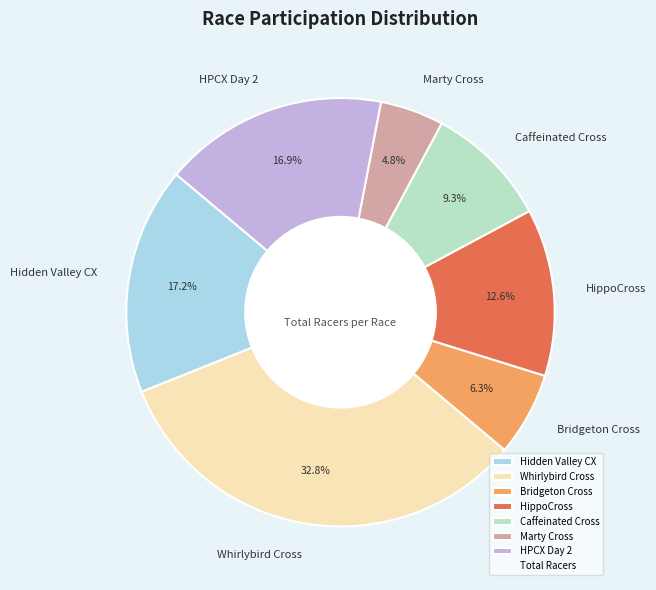

The Marty Cross slice represents 5% of the pie. True or false?

True